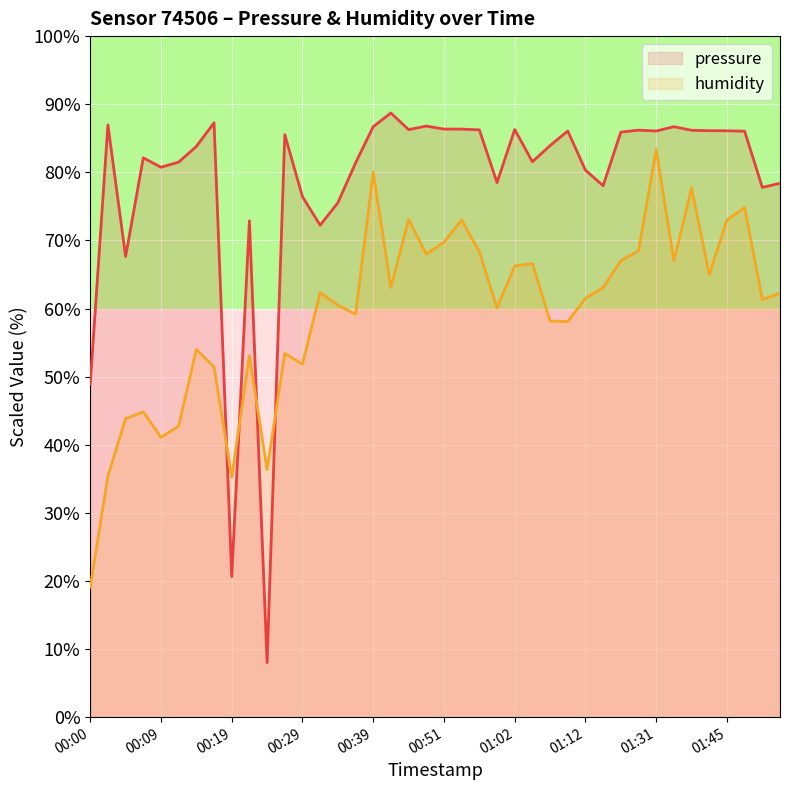

What is the total value across all series at 00:00?

68.0